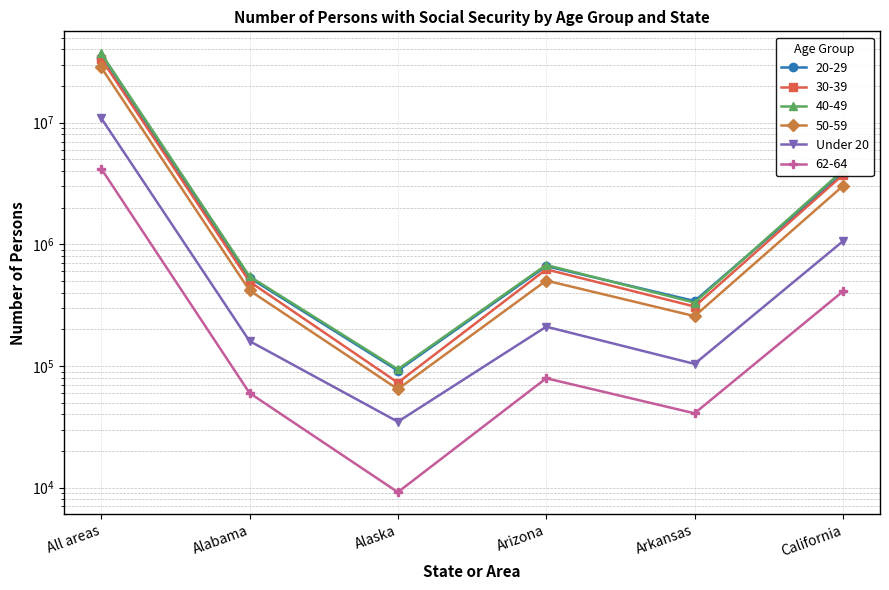

What is the difference between the values at Alabama and All areas?

10762057